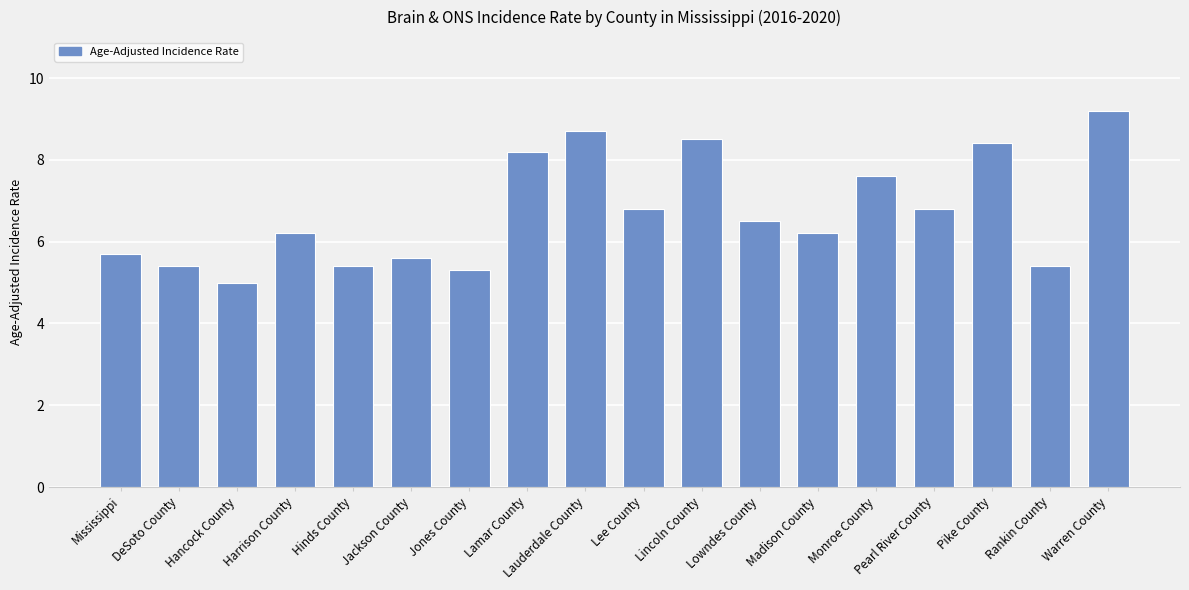

What is the sum of the values at Harrison County and Jackson County?

11.8